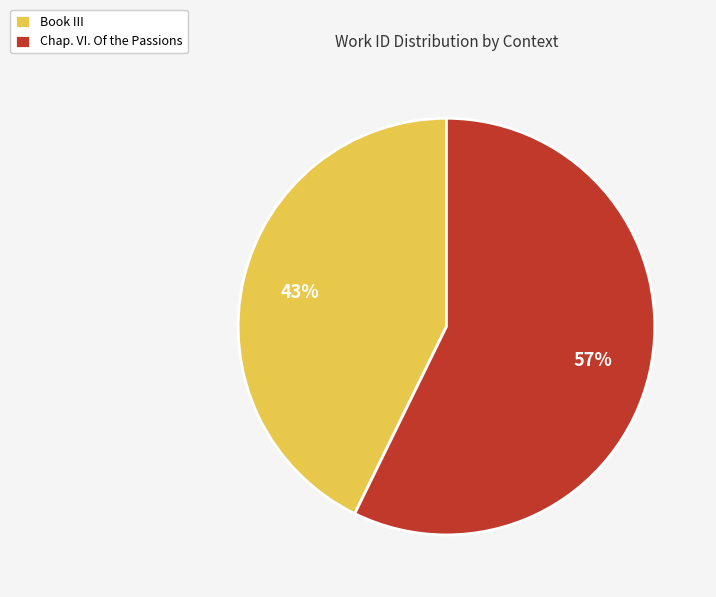

To the nearest percent, what is the combined percentage of Book III and Chap. VI. Of the Passions?

100%